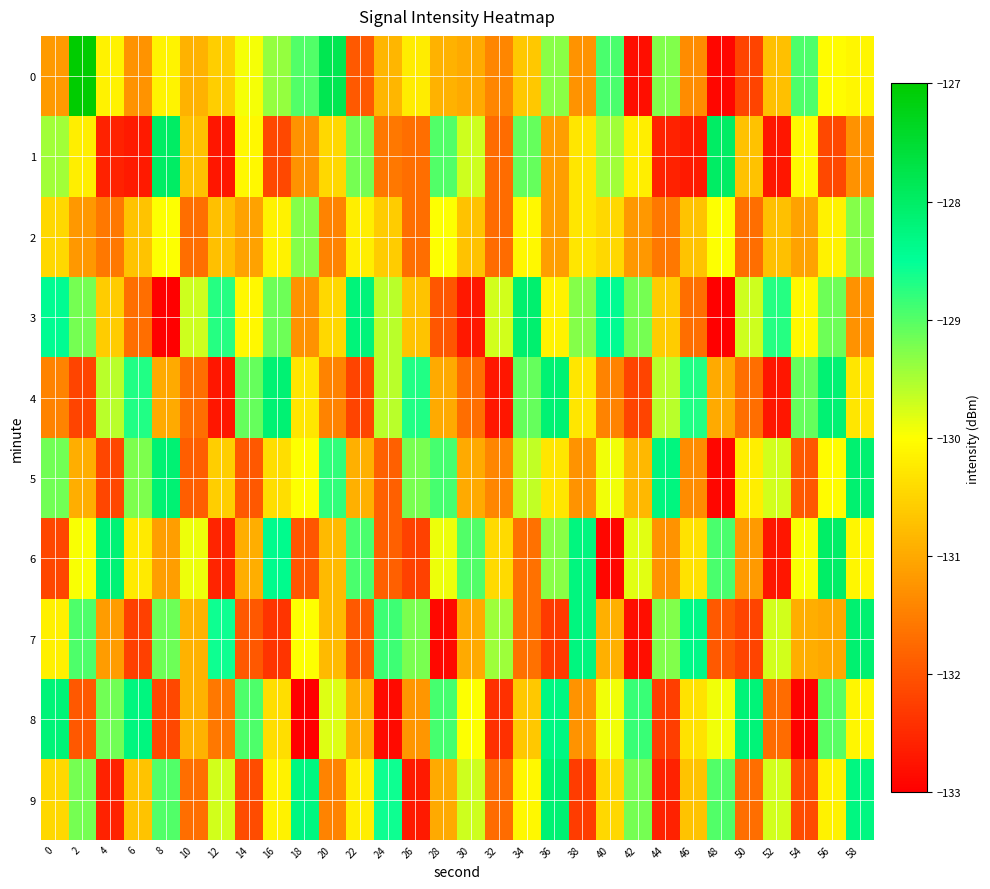

Reading left to right, transcribe all the data shown in this chart.

0: 0=-131.2	2=-127.0	4=-130.2	6=-131.2	8=-130.1	10=-130.9	12=-130.6	14=-129.9	16=-129.4	18=-129.0	20=-127.8	22=-131.9	24=-130.9	26=-130.2	28=-130.9	30=-131.0	32=-131.4	34=-130.6	36=-129.3	38=-131.3	40=-128.9	42=-132.8	44=-129.3	46=-131.3	48=-132.9	50=-132.2	52=-130.7	54=-129.0	56=-130.0	58=-130.1
1: 0=-129.5	2=-130.2	4=-132.6	6=-132.7	8=-128.0	10=-130.7	12=-132.7	14=-130.1	16=-132.1	18=-131.3	20=-130.5	22=-129.2	24=-131.6	26=-131.7	28=-129.0	30=-129.7	32=-131.7	34=-129.1	36=-131.1	38=-130.3	40=-129.5	42=-130.2	44=-132.6	46=-132.7	48=-128.0	50=-130.7	52=-132.7	54=-130.1	56=-132.1	58=-131.3
2: 0=-130.5	2=-131.2	4=-131.6	6=-130.7	8=-130.0	10=-131.7	12=-130.7	14=-131.1	16=-130.1	18=-129.3	20=-131.5	22=-130.2	24=-130.6	26=-131.7	28=-130.0	30=-130.7	32=-131.7	34=-130.1	36=-131.1	38=-130.3	40=-130.5	42=-131.2	44=-131.6	46=-130.7	48=-130.0	50=-131.7	52=-130.7	54=-131.1	56=-130.1	58=-129.3
3: 0=-128.5	2=-129.2	4=-130.6	6=-131.7	8=-133.0	10=-129.7	12=-128.7	14=-130.1	16=-129.1	18=-131.3	20=-130.5	22=-128.2	24=-129.6	26=-130.7	28=-132.0	30=-132.7	32=-129.7	34=-128.1	36=-130.1	38=-129.3	40=-128.5	42=-129.2	44=-130.6	46=-131.7	48=-133.0	50=-129.7	52=-128.7	54=-130.1	56=-129.1	58=-131.3
4: 0=-131.5	2=-132.2	4=-129.6	6=-128.7	8=-131.0	10=-131.7	12=-132.7	14=-129.1	16=-128.1	18=-130.3	20=-131.5	22=-132.2	24=-129.6	26=-128.7	28=-131.0	30=-131.7	32=-132.7	34=-129.1	36=-128.1	38=-130.3	40=-131.5	42=-132.2	44=-129.6	46=-128.7	48=-131.0	50=-131.7	52=-132.7	54=-129.1	56=-128.1	58=-130.3
5: 0=-129.2	2=-131.0	4=-132.2	6=-129.2	8=-128.1	10=-131.9	12=-130.6	14=-131.9	16=-130.4	18=-130.0	20=-128.8	22=-130.9	24=-131.9	26=-129.2	28=-128.9	30=-131.0	32=-131.4	34=-129.6	36=-130.3	38=-131.3	40=-129.9	42=-130.8	44=-128.3	46=-131.3	48=-132.9	50=-130.2	52=-129.7	54=-132.0	56=-130.0	58=-128.1
6: 0=-132.2	2=-130.0	4=-128.2	6=-130.2	8=-131.1	10=-129.9	12=-132.6	14=-130.9	16=-128.4	18=-132.0	20=-130.8	22=-128.9	24=-131.9	26=-132.2	28=-129.9	30=-129.0	32=-130.4	34=-131.6	36=-129.3	38=-128.3	40=-132.9	42=-129.8	44=-131.3	46=-130.3	48=-128.9	50=-131.2	52=-132.7	54=-130.0	56=-128.0	58=-130.1
7: 0=-130.2	2=-129.0	4=-131.2	6=-132.2	8=-129.1	10=-130.9	12=-128.6	14=-131.9	16=-132.4	18=-130.0	20=-130.8	22=-131.9	24=-128.9	26=-129.2	28=-132.9	30=-131.0	32=-129.4	34=-131.6	36=-132.3	38=-128.3	40=-130.9	42=-132.8	44=-129.3	46=-128.3	48=-131.9	50=-132.2	52=-129.7	54=-131.0	56=-131.0	58=-128.1
8: 0=-128.2	2=-132.0	4=-129.2	6=-128.2	8=-132.1	10=-130.9	12=-131.6	14=-128.9	16=-130.4	18=-133.0	20=-129.8	22=-130.9	24=-132.9	26=-131.2	28=-128.9	30=-130.0	32=-132.4	34=-130.6	36=-128.3	38=-131.3	40=-129.9	42=-128.8	44=-132.3	46=-130.3	48=-129.9	50=-128.2	52=-131.7	54=-133.0	56=-129.0	58=-130.1
9: 0=-130.5	2=-129.2	4=-132.6	6=-130.7	8=-129.0	10=-131.7	12=-129.7	14=-132.1	16=-130.1	18=-128.3	20=-131.5	22=-130.2	24=-128.6	26=-132.7	28=-131.0	30=-129.7	32=-131.7	34=-130.1	36=-128.1	38=-132.3	40=-130.5	42=-129.2	44=-132.6	46=-130.7	48=-129.0	50=-131.7	52=-129.7	54=-132.1	56=-130.1	58=-128.3